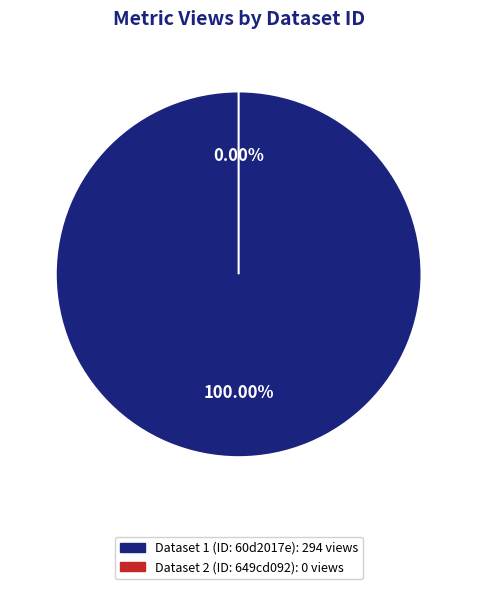

To the nearest percent, what is the combined percentage of 60d2017e0781901de8633256 and 649cd092078190ea9c2176ec?

100%